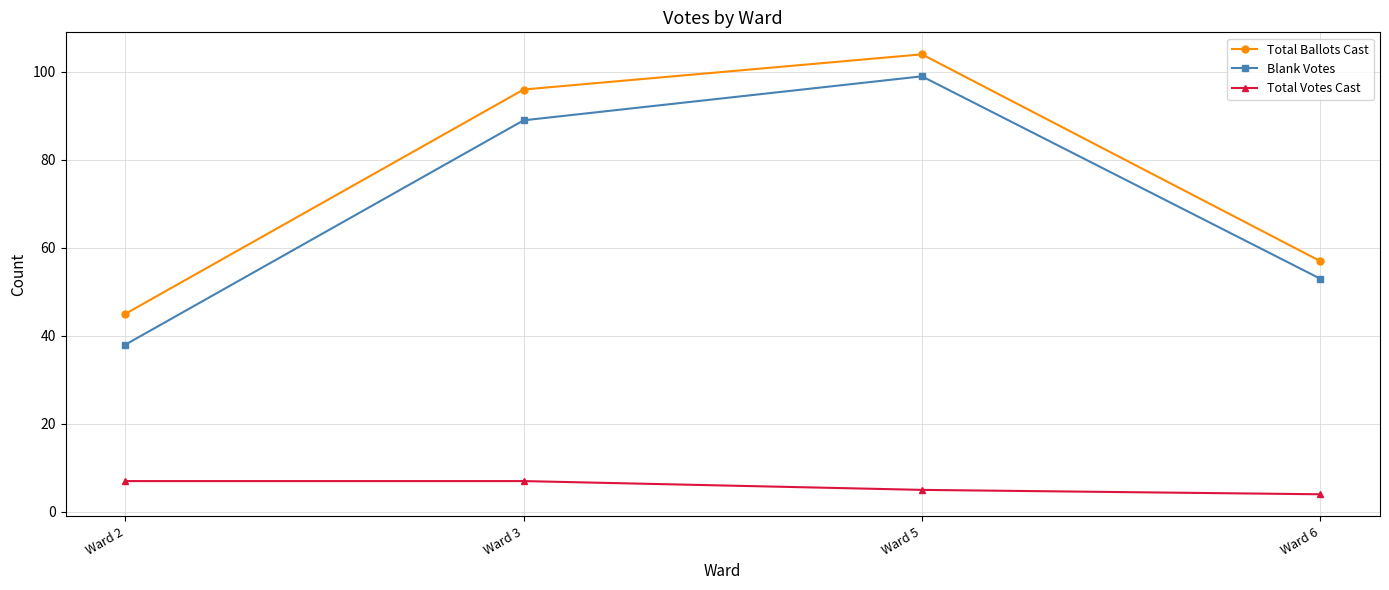

Rank the series at Ward 2 from lowest to highest value.

Total Votes Cast, Blank Votes, Total Ballots Cast